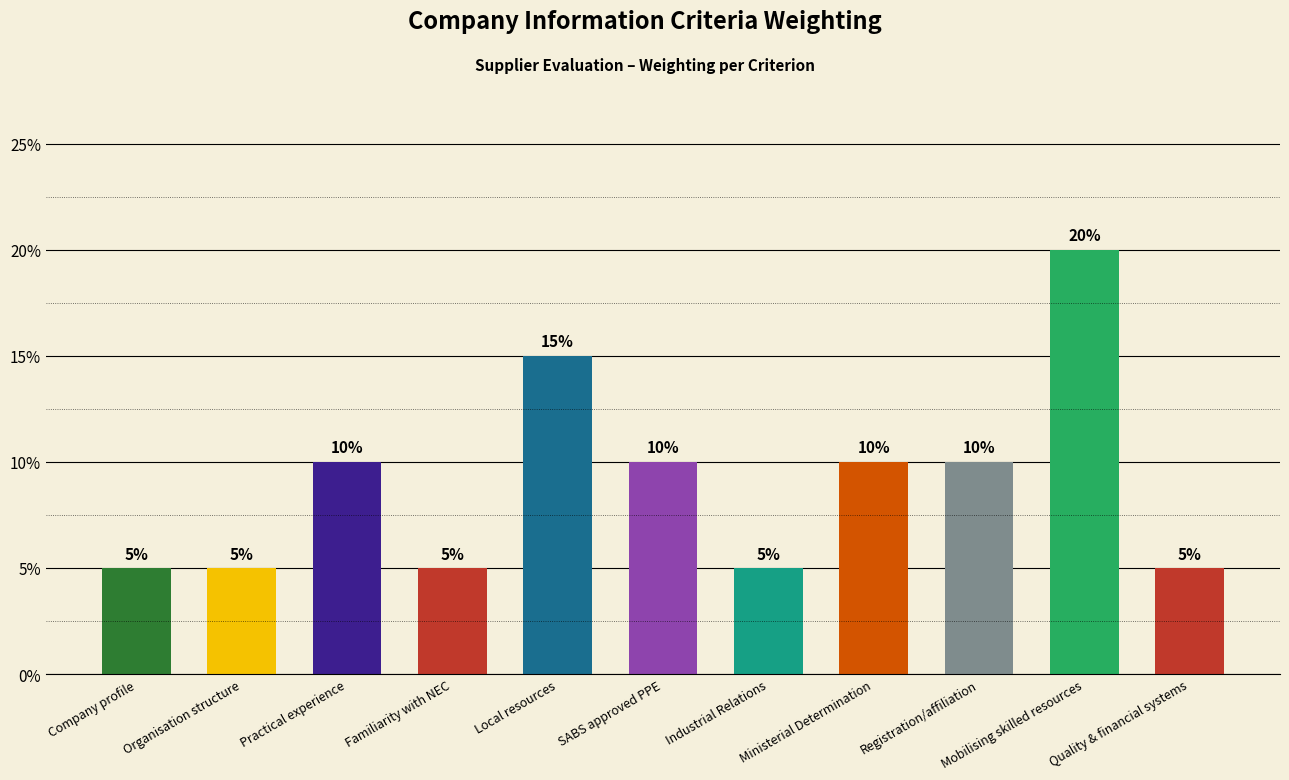

Are the bars horizontal?

No